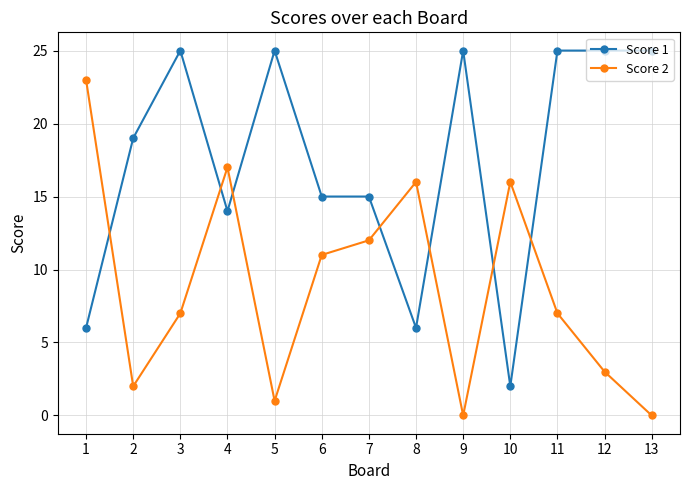

Is it true that Score 2 equals 7 at 13?

False